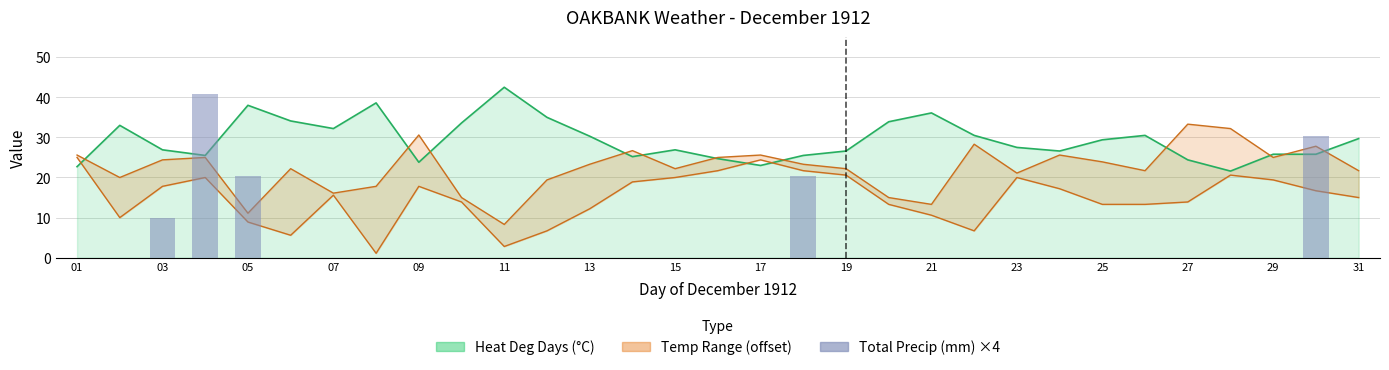

Between 21 and 23, which is larger?

21